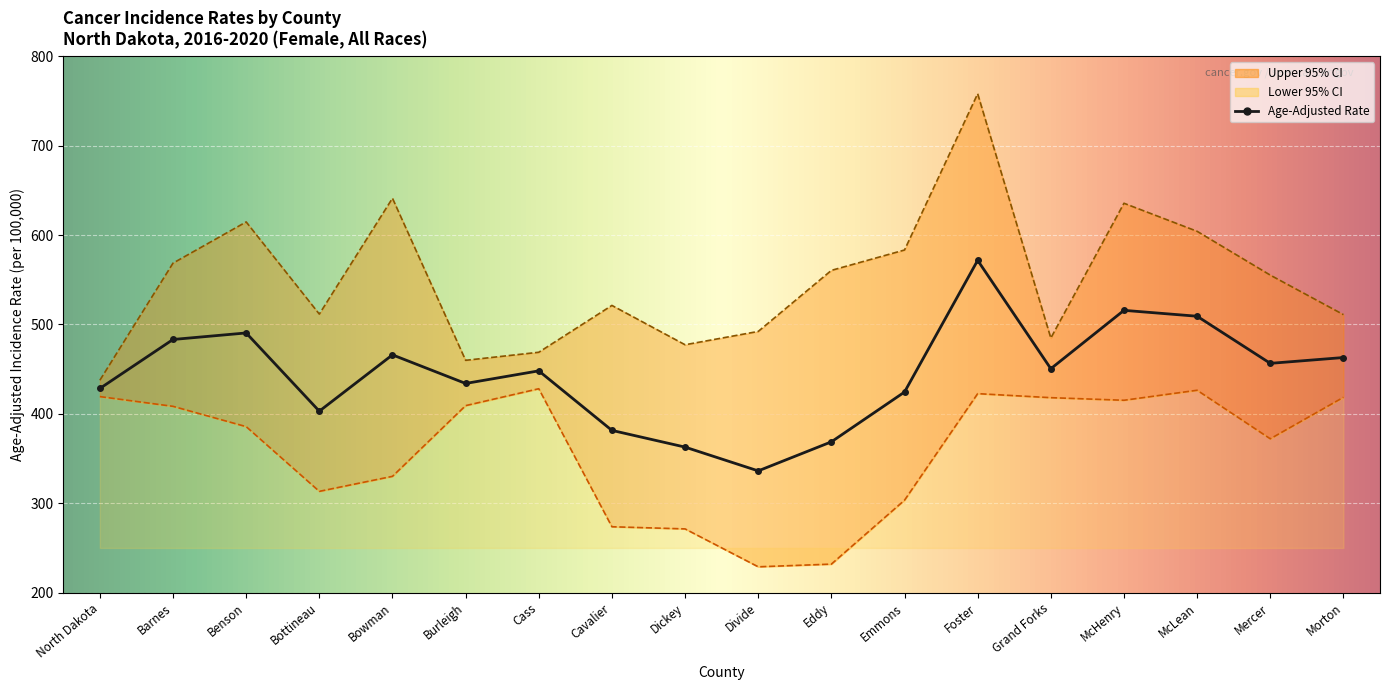

What is the maximum value for Age-Adjusted Rate?

571.7